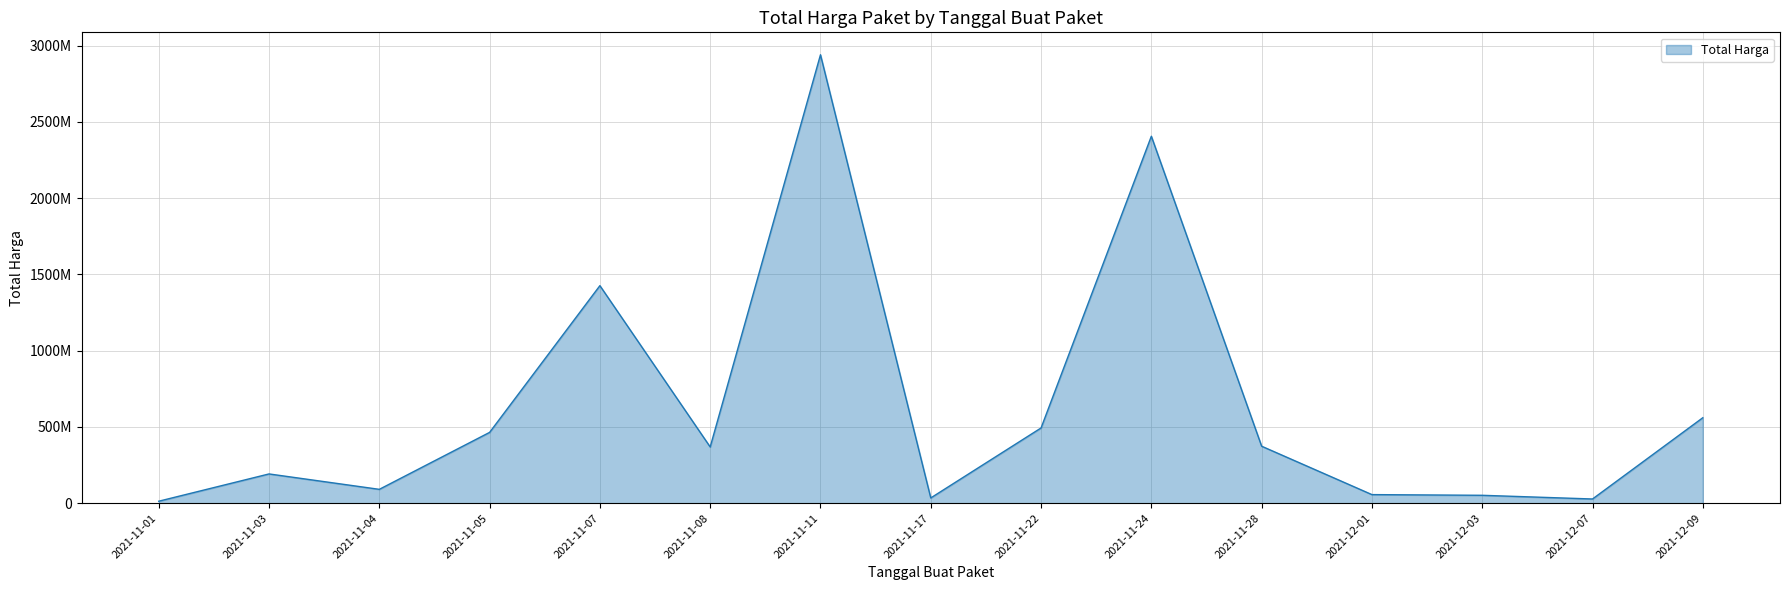

What is the label of the 3rd point from the right?

2021-12-03